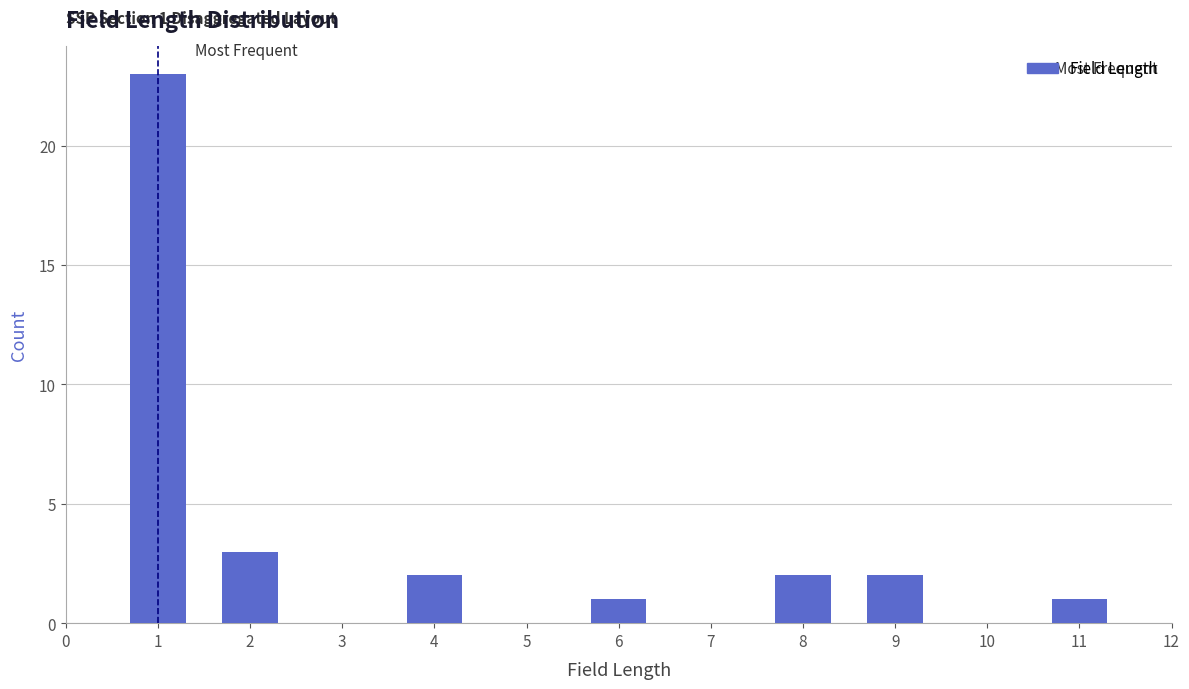

Reading left to right, what are all the values shown in this chart?

23	3	2	1	2	2	1